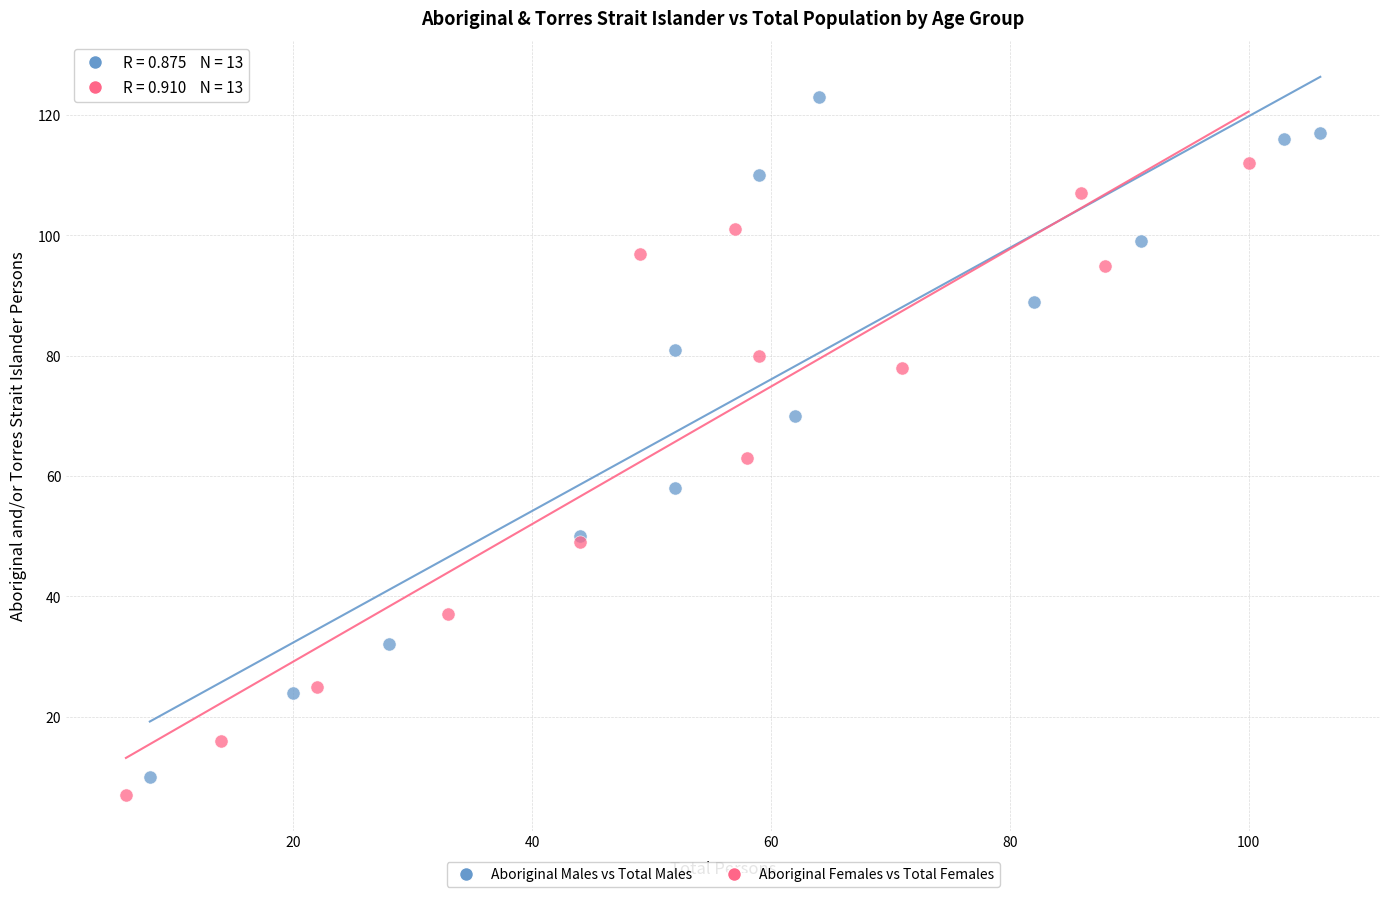

Which series reaches the maximum Y coordinate?

Aboriginal Males vs Total Males